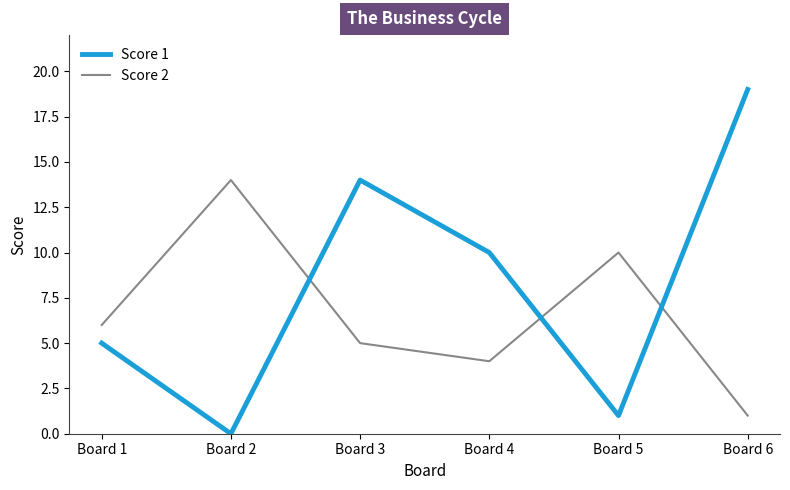

How many series are shown in this chart?

2